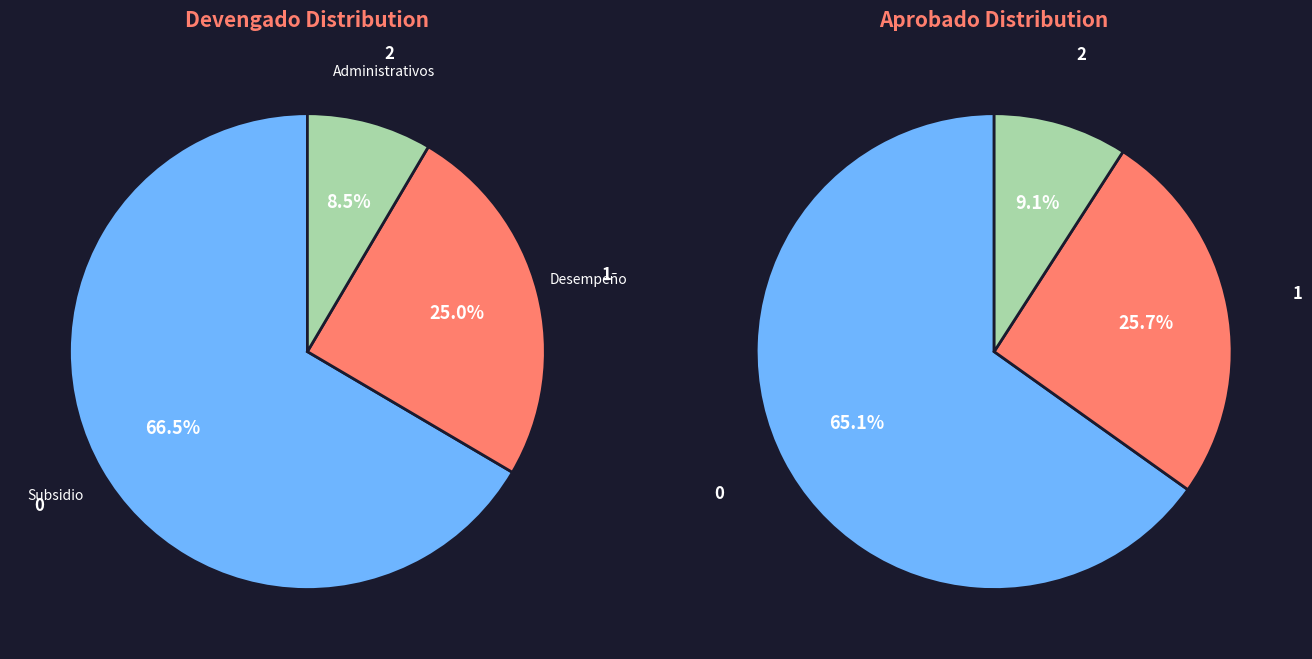

Is it true that Desempeño de Las Funciones is 14% of the pie?

False